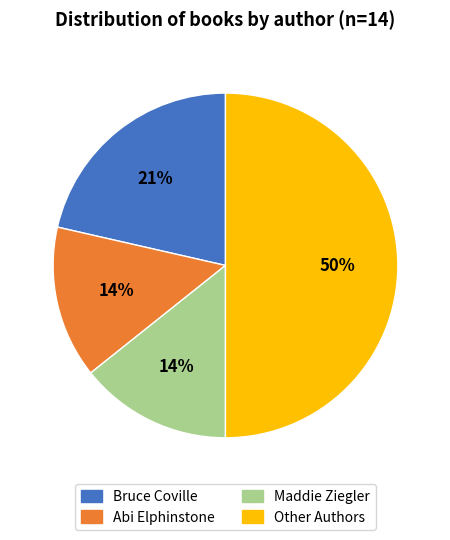

To the nearest percent, what is the average slice percentage?

25%